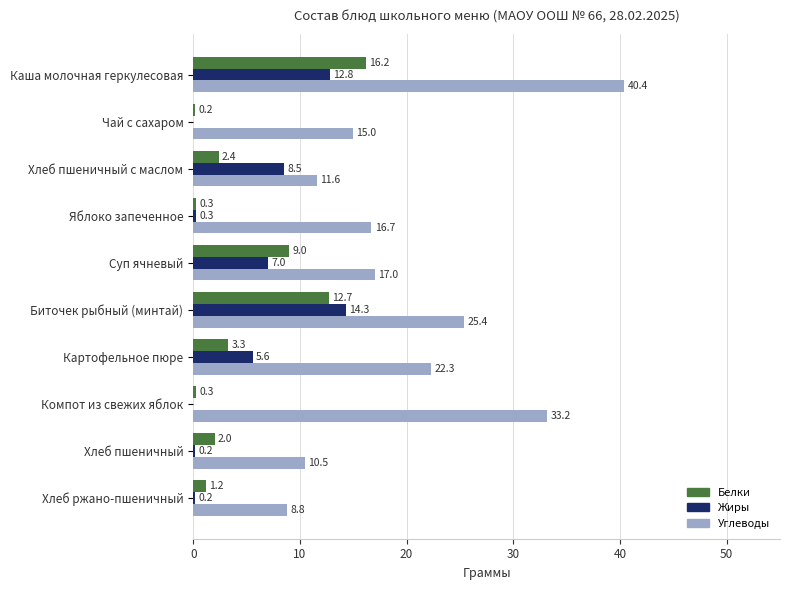

The Жиры series shows 0.2 at Хлеб ржано-пшеничный. True or false?

True